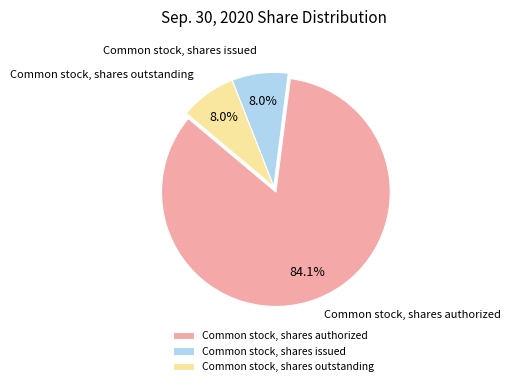

Is there any slice that represents more than half of the pie?

Yes